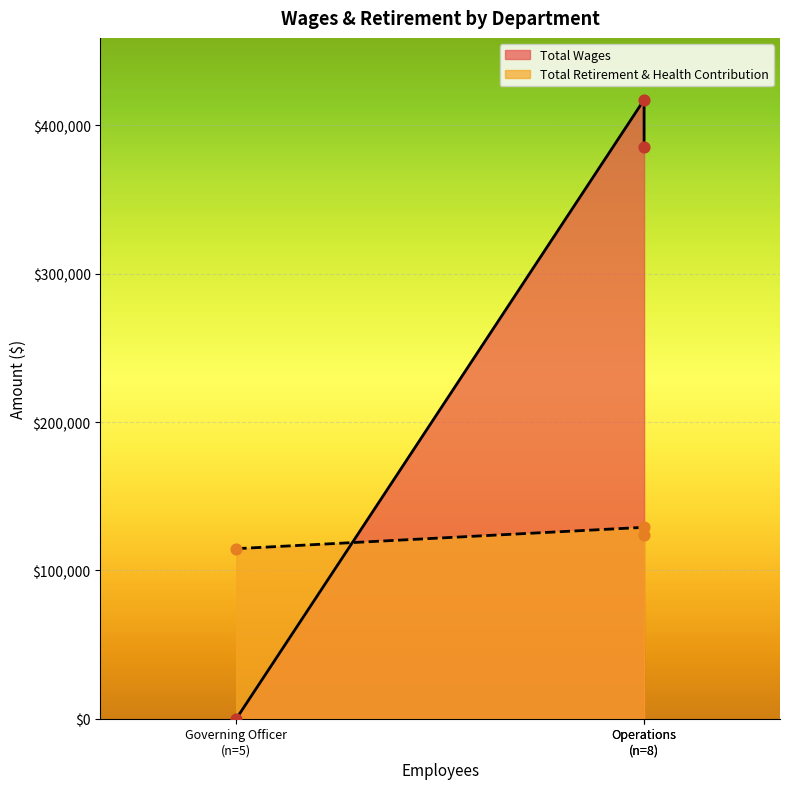

Which series has the largest total across all categories?

Total Wages